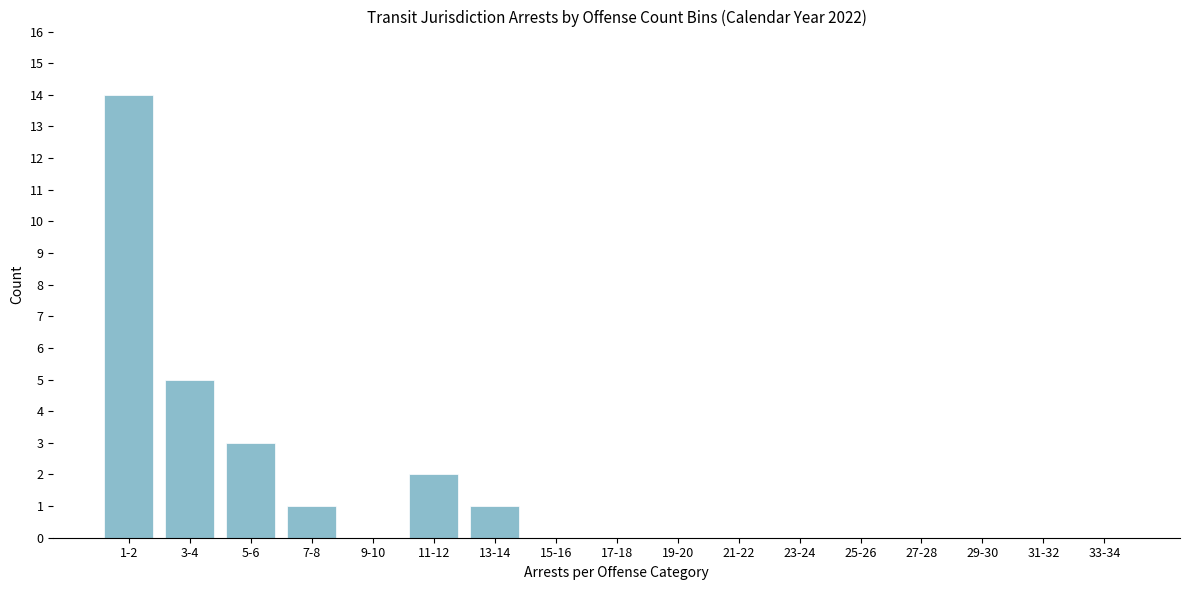

Reading right to left, extract all data points from this chart.

33-34=0	31-32=0	29-30=0	27-28=0	25-26=0	23-24=0	21-22=0	19-20=0	17-18=0	15-16=0	13-14=1	11-12=2	9-10=0	7-8=1	5-6=3	3-4=5	1-2=14